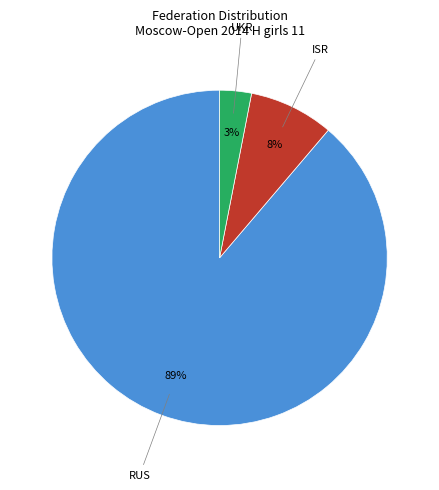

To the nearest percent, what is the difference between the largest and smallest slice percentages?

86%